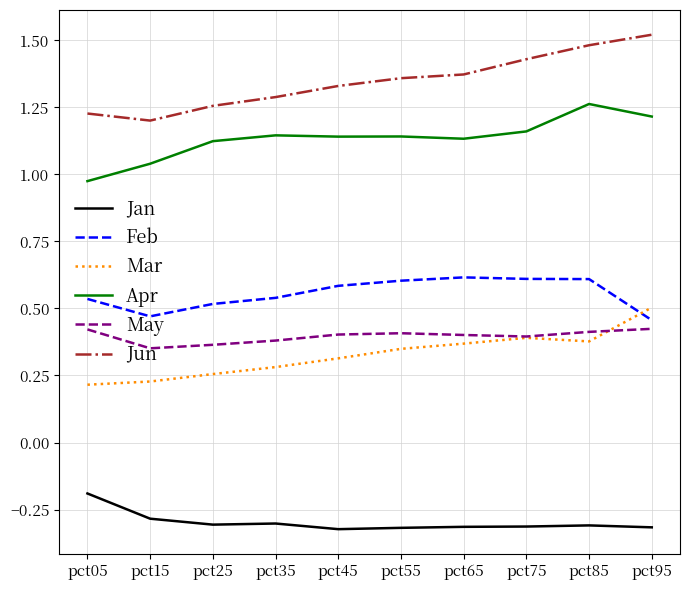

True or false: Mar and Apr intersect in this chart.

False